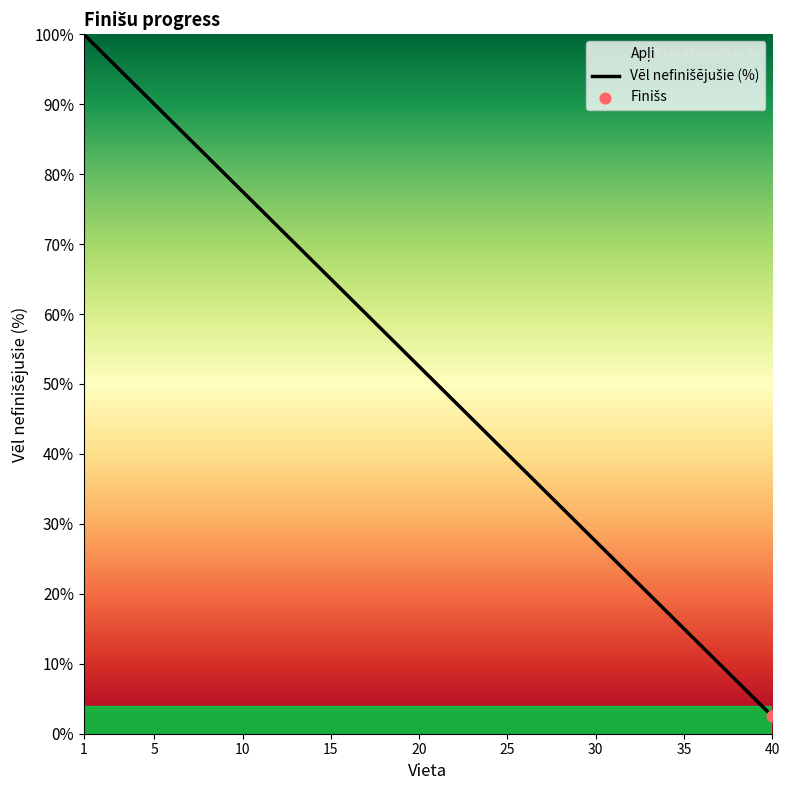

What is the ratio of the value at 15 to the value at 10?

0.8